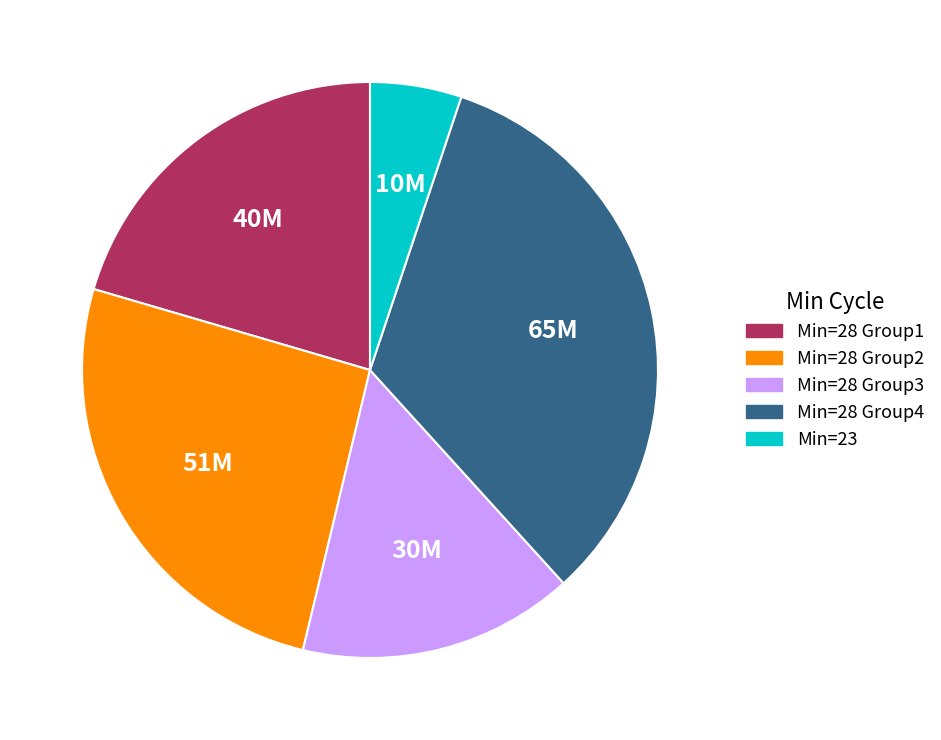

True or false: Min=28 Group1 accounts for 20% of the total.

True